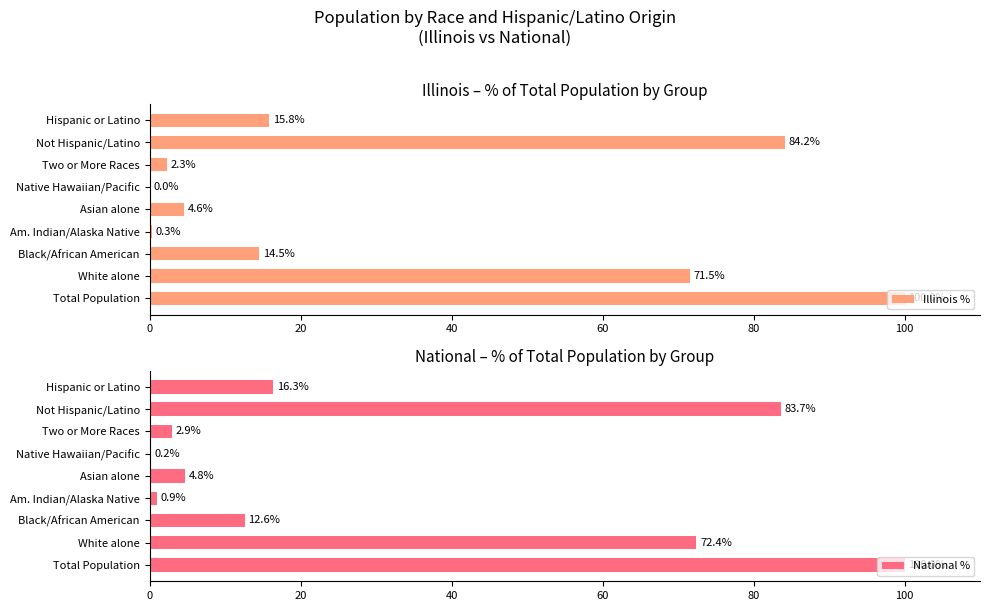

The value of National % at Am. Indian/Alaska Native is 0.9. True or false?

True